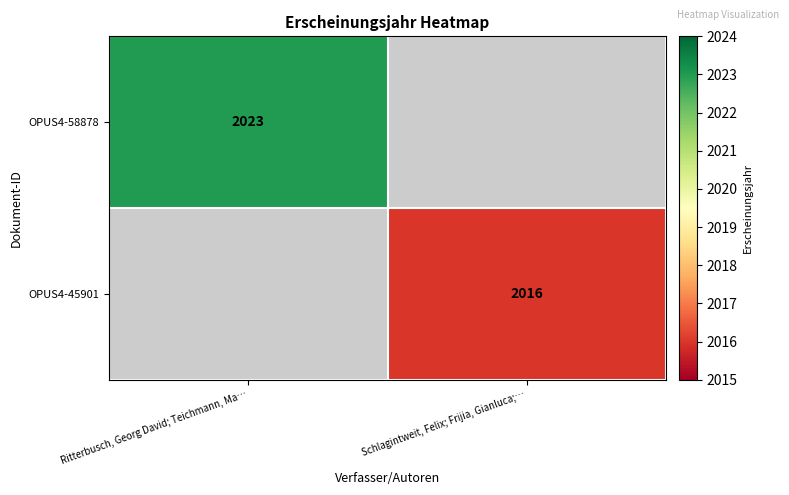

How many categories are shown in the chart?

2